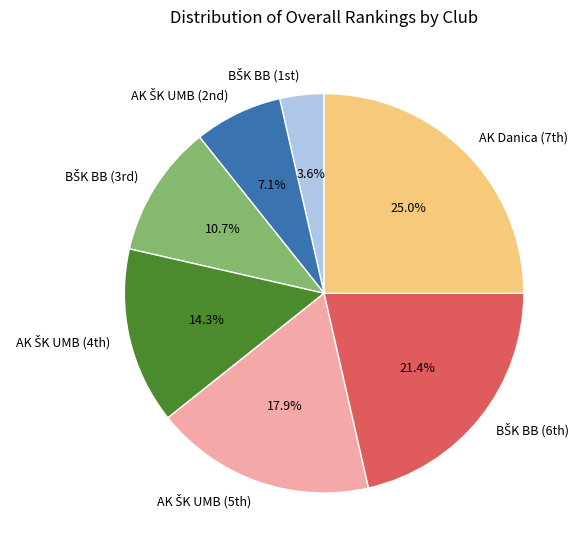

Is there any slice that represents more than half of the pie?

No